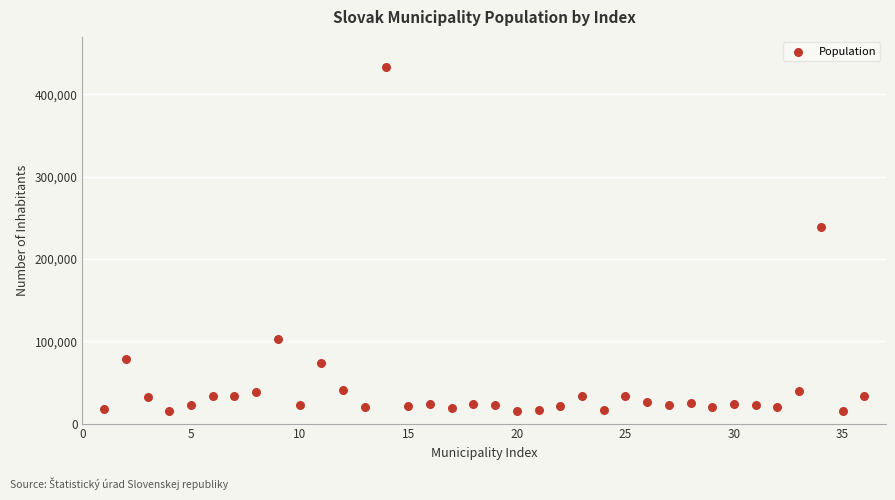

What is the range of X values (max minus min)?

35